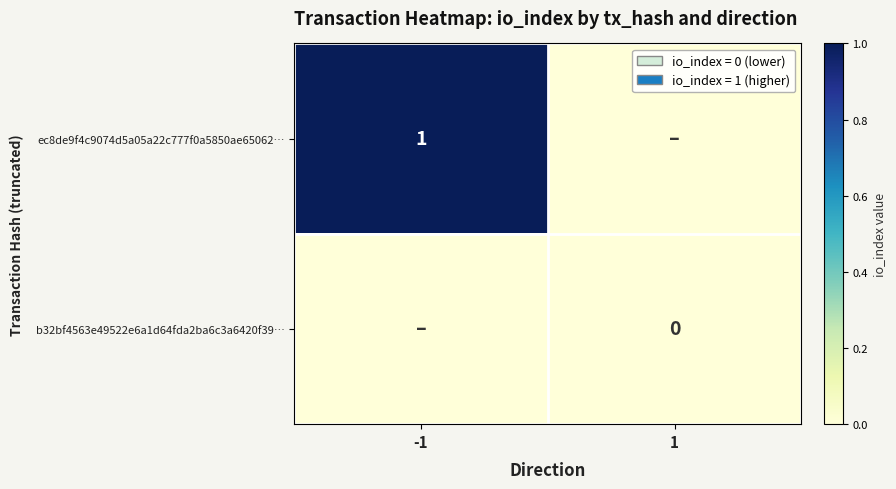

The value of ec8de9f4c9074d5a05a22c777f0a5850ae65062… at -1 is 2. True or false?

False